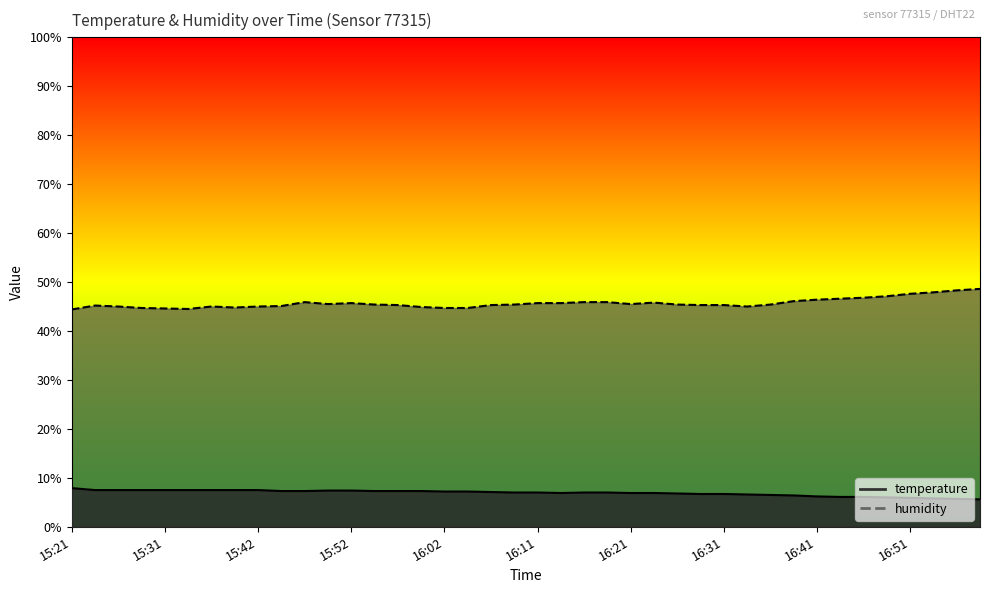

Rank the series at 16:34 from lowest to highest value.

temperature, humidity